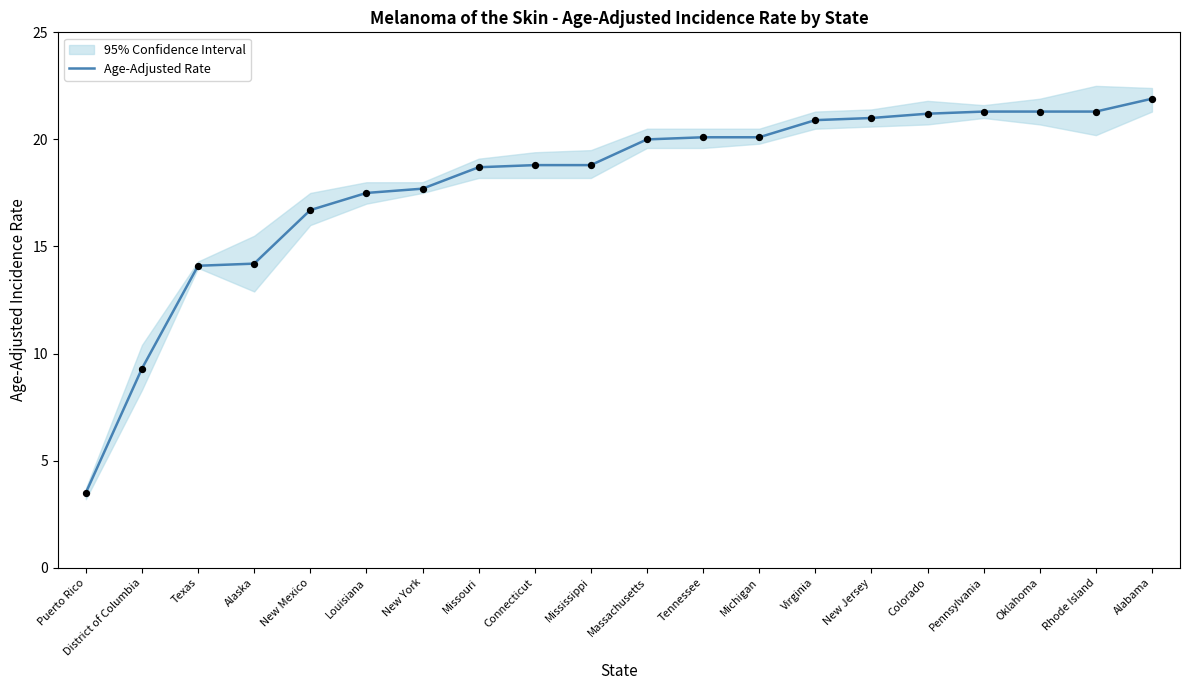

What is the ratio of the value at Tennessee to the value at Rhode Island?

0.9